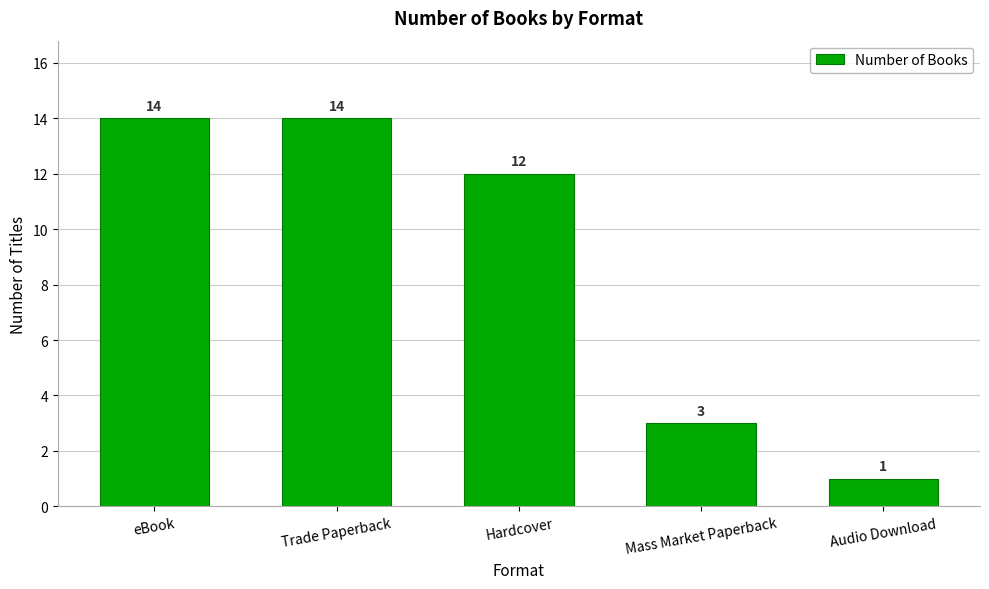

What is the sum of the values at Mass Market Paperback and eBook?

17